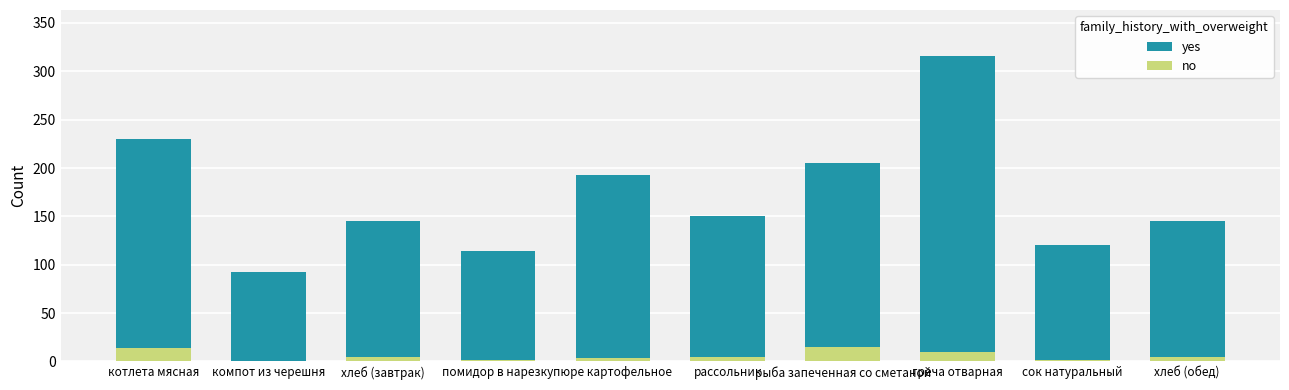

Reading left to right, what are all the values shown in this chart?

yes: котлета мясная=230.0	компот из черешня=92.0	хлеб (завтрак)=145.0	помидор в нарезку=113.9	пюре картофельное=192.6	рассольник=150.0	рыба запеченная со сметаной=205.0	греча отварная=316.0	сок натуральный=120.0	хлеб (обед)=145.0
no: котлета мясная=14.0	компот из черешня=0.0	хлеб (завтрак)=5.0	помидор в нарезку=1.0	пюре картофельное=3.8	рассольник=5.0	рыба запеченная со сметаной=15.0	греча отварная=10.0	сок натуральный=1.0	хлеб (обед)=5.0